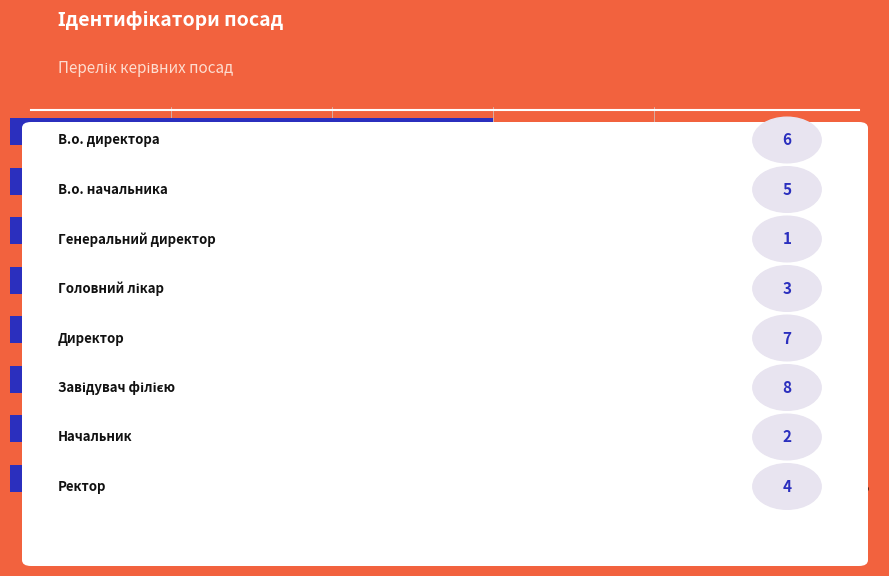

What is the change in value from 0 to 3?

-3